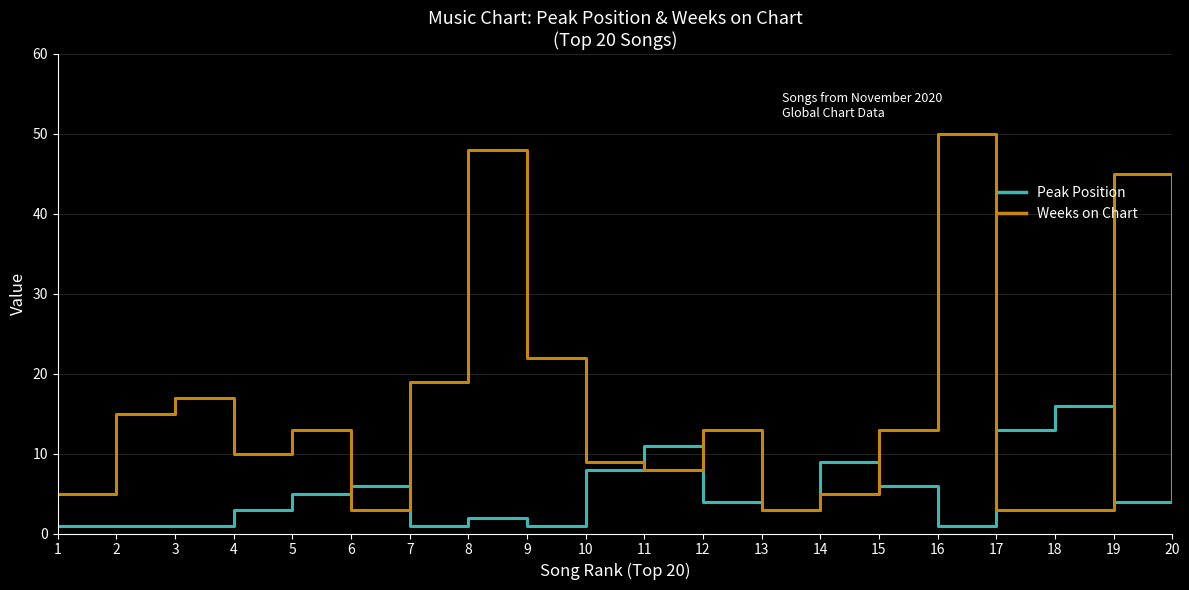

True or false: Weeks on Chart and Peak Position cross at least once.

True